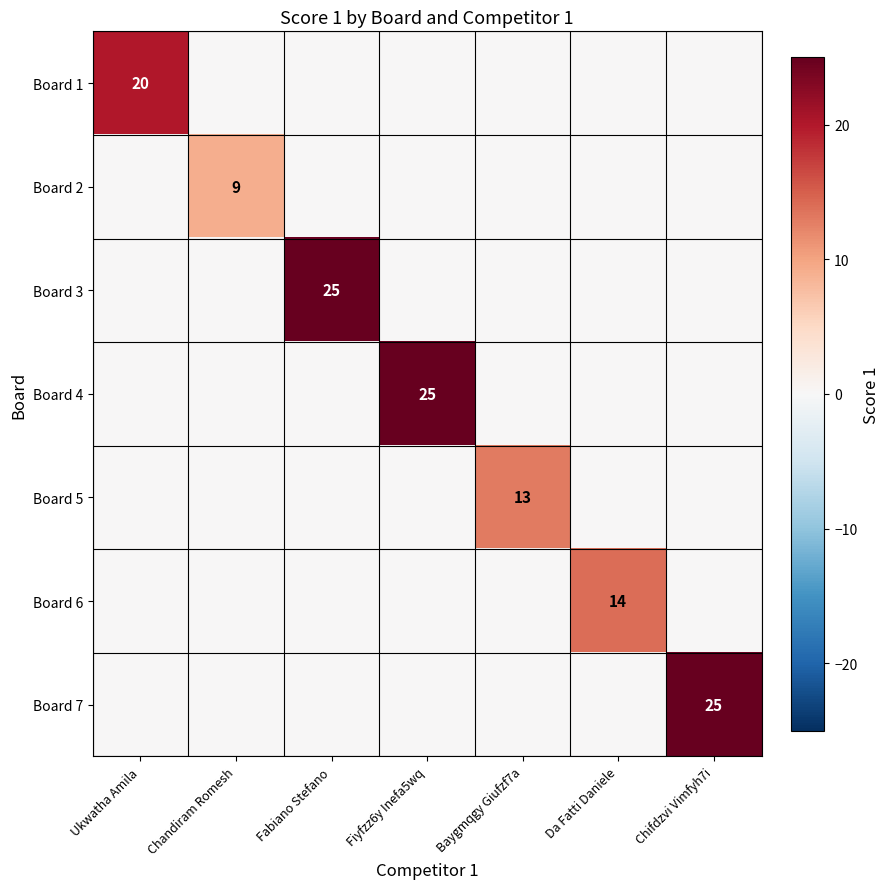

True or false: Board 6 has a value of 14 at Da Fatti Daniele.

True